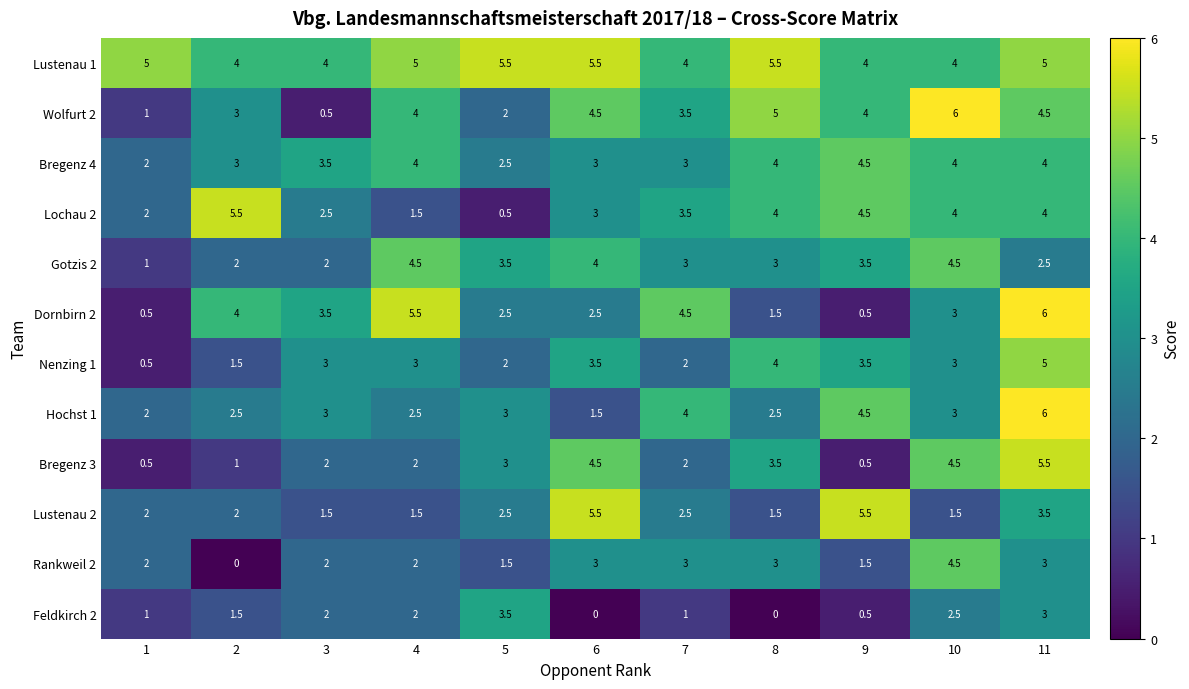

What is the difference between the Rankweil 2 values at 9 and 1?

0.5